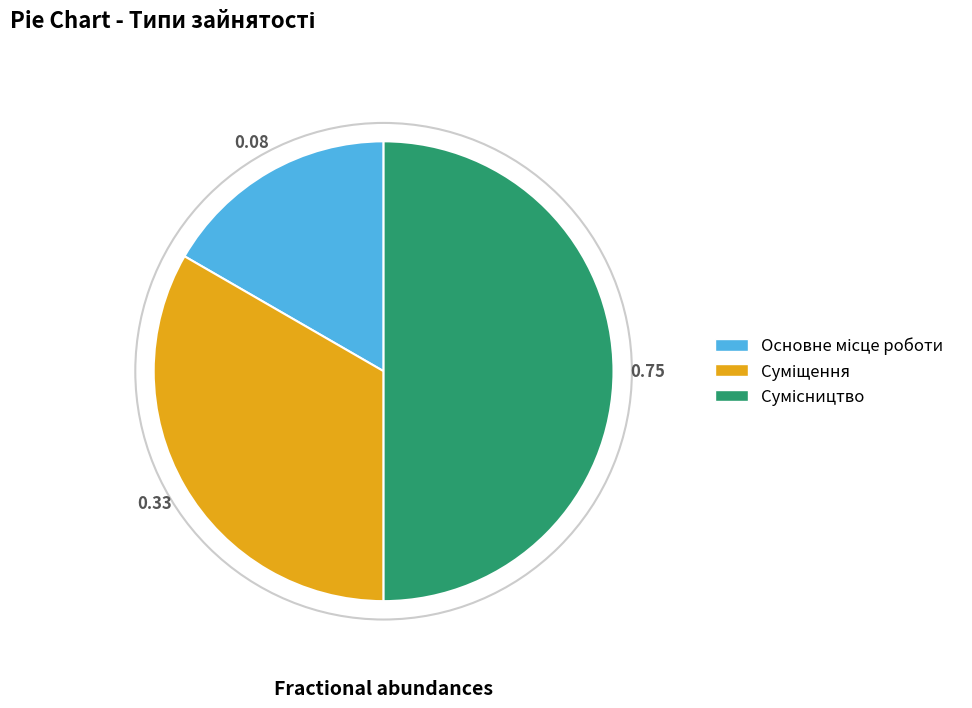

How many segments does this pie chart have?

3